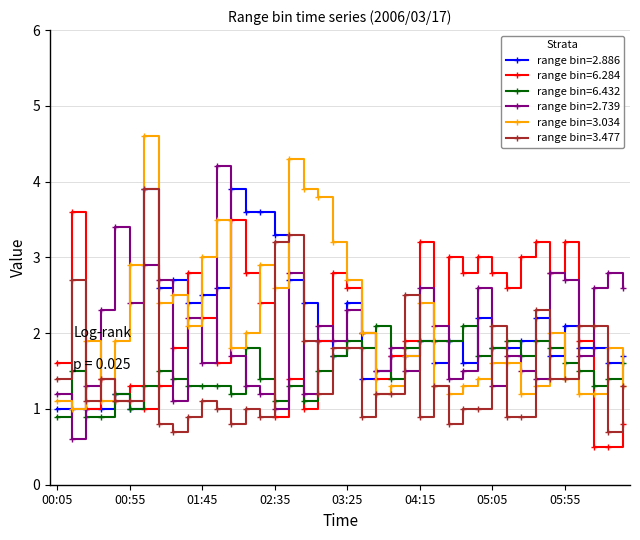

What is the minimum value for range bin=2.886?

1.0